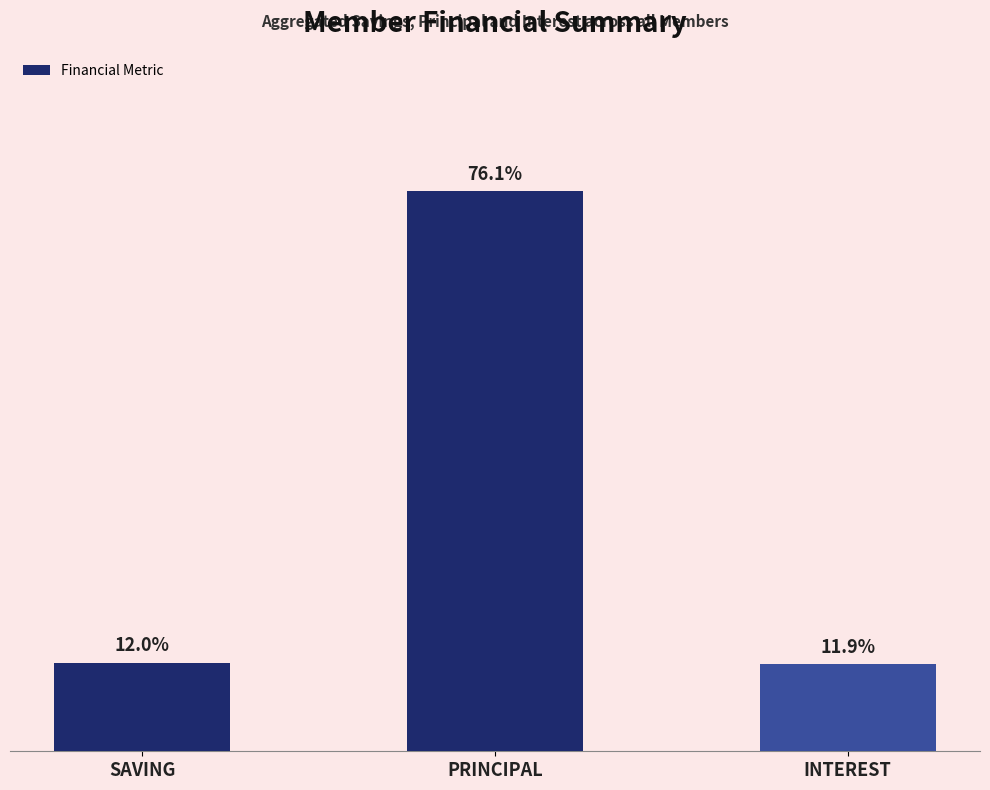

Does the chart contain any negative values?

No